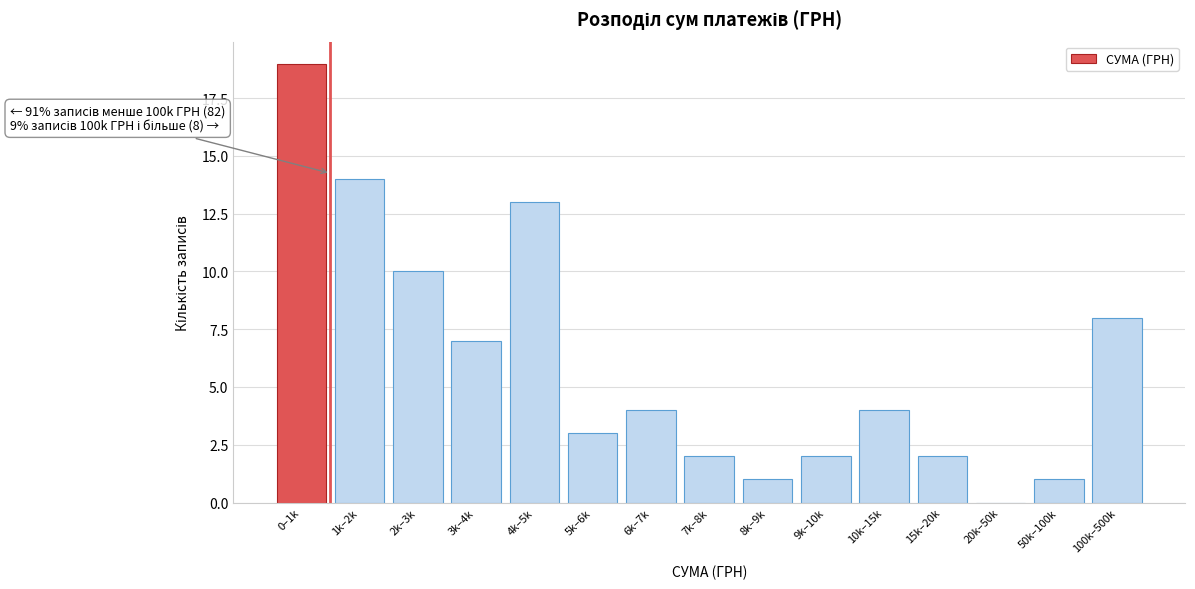

Reading right to left, list all the values displayed in this chart.

100k–500k=8	50k–100k=1	20k–50k=0	15k–20k=2	10k–15k=4	9k–10k=2	8k–9k=1	7k–8k=2	6k–7k=4	5k–6k=3	4k–5k=13	3k–4k=7	2k–3k=10	1k–2k=14	0–1k=19